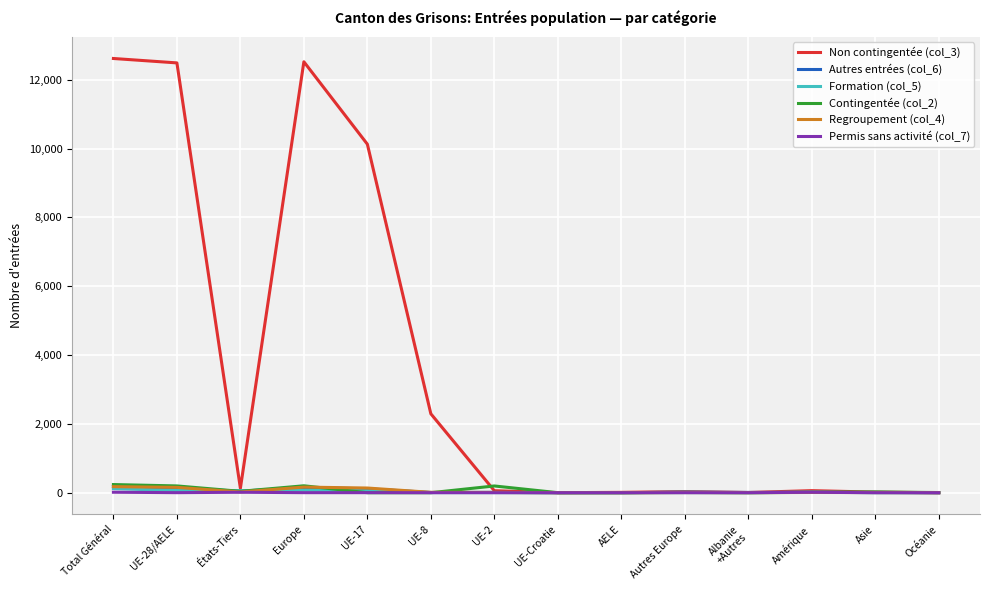

What is the greatest value displayed?

12616